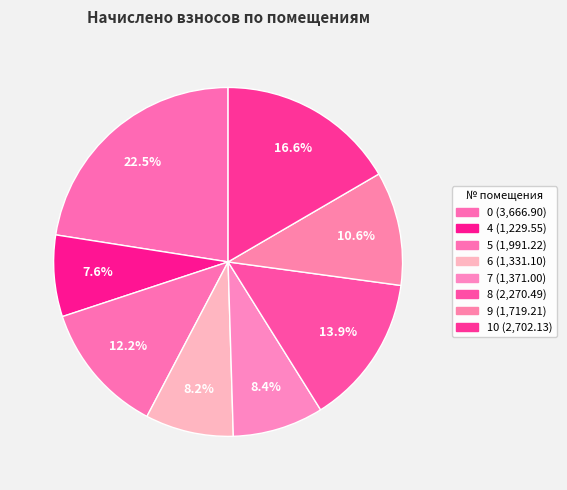

To the nearest percent, what is the difference between the largest and smallest slice percentages?

15%